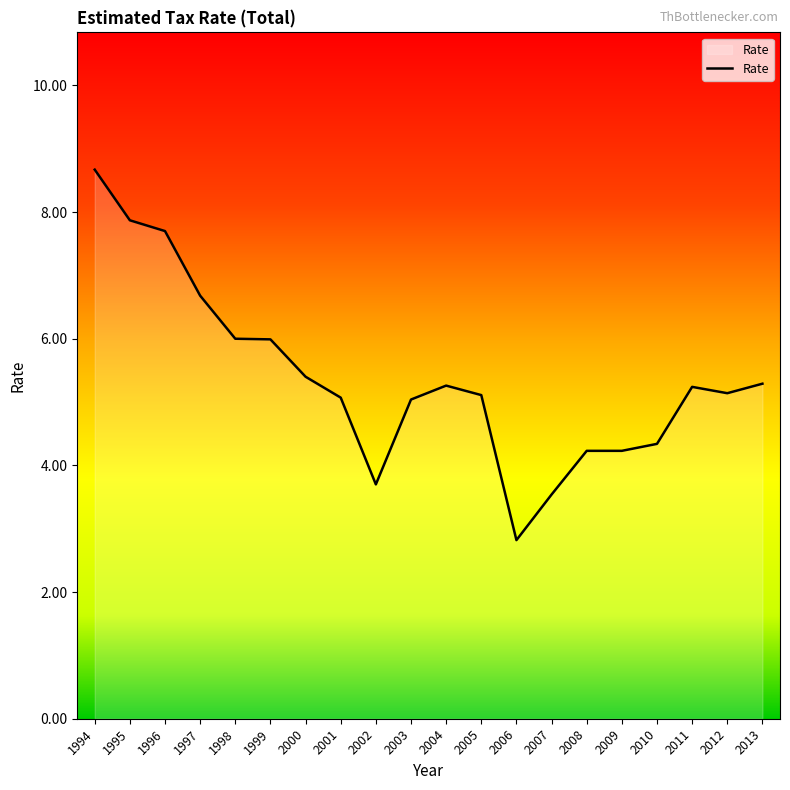

What is the approximate value at 1995?

7.9